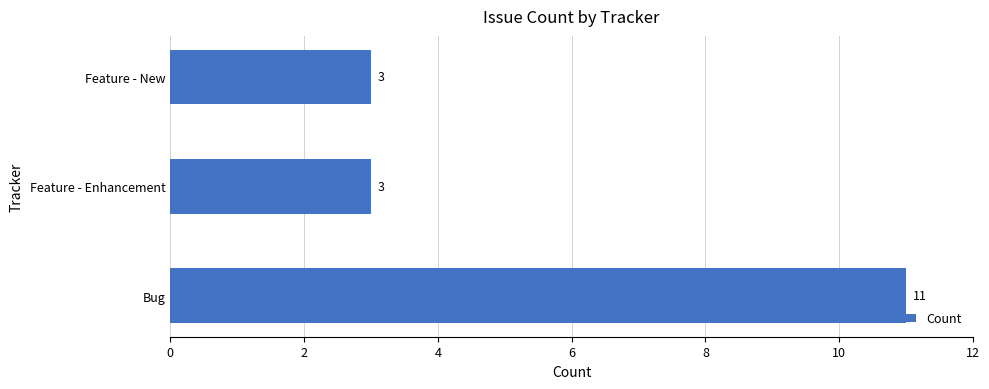

What is the difference between the maximum and minimum values?

8